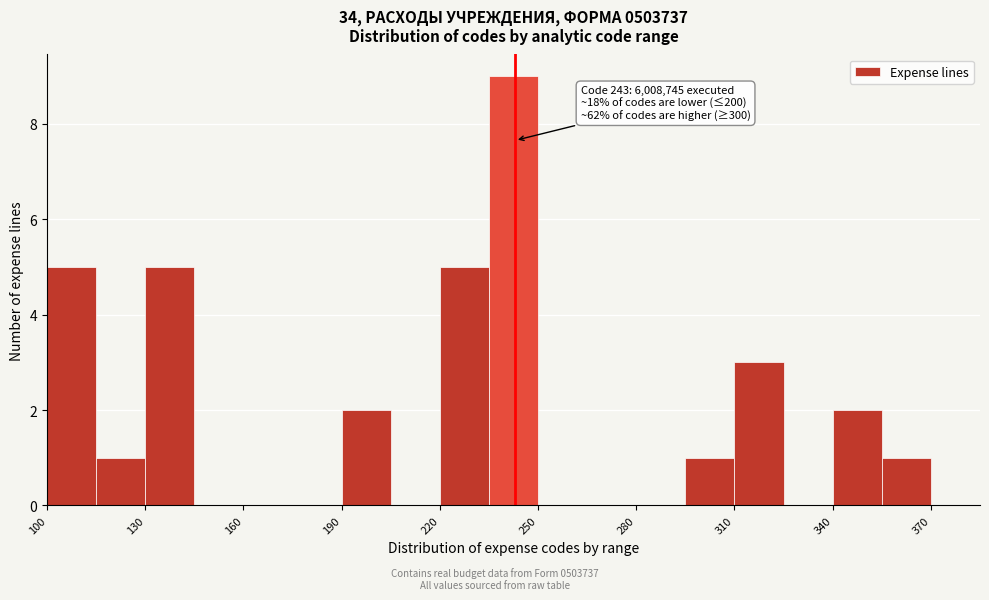

Read against the x-axis, roughly where is the centre of the tallest bar?

245